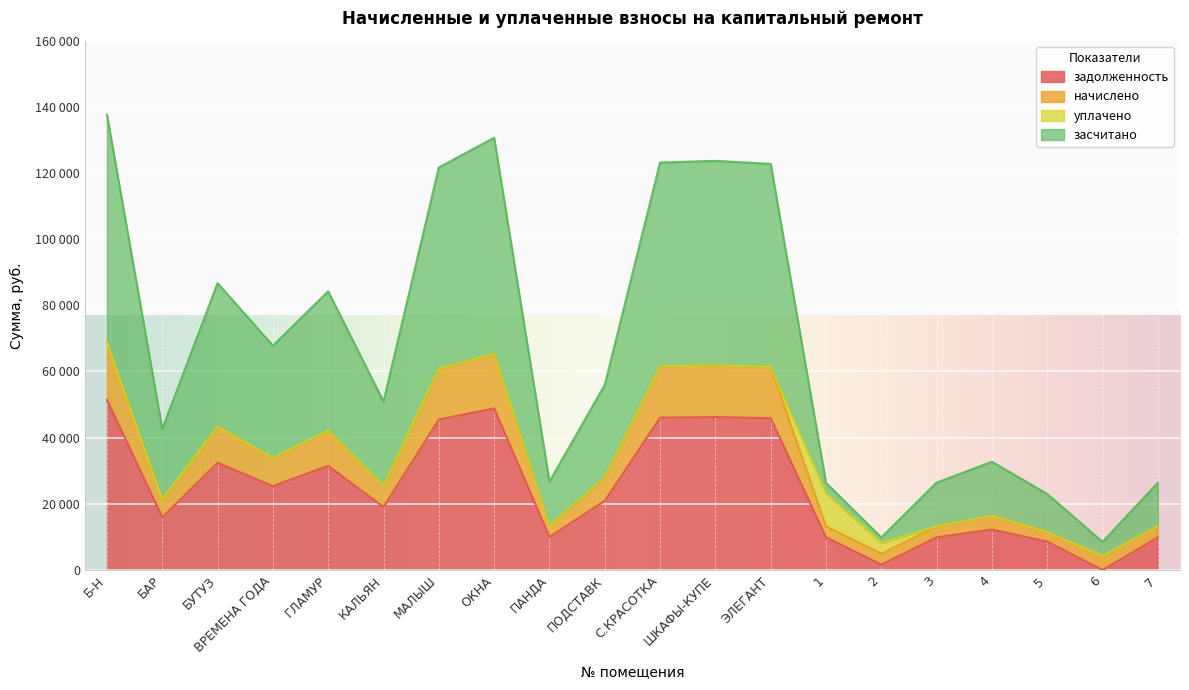

What is the label of the 11th point from the left?

С.КРАСОТКА